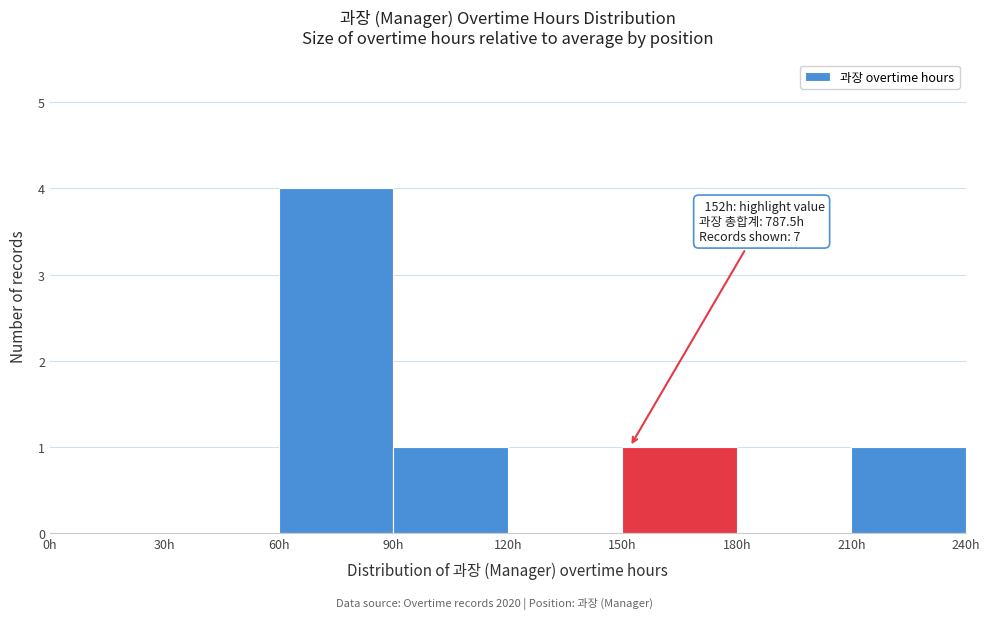

Over which range of the x-axis is the bar tallest?

60 to 90